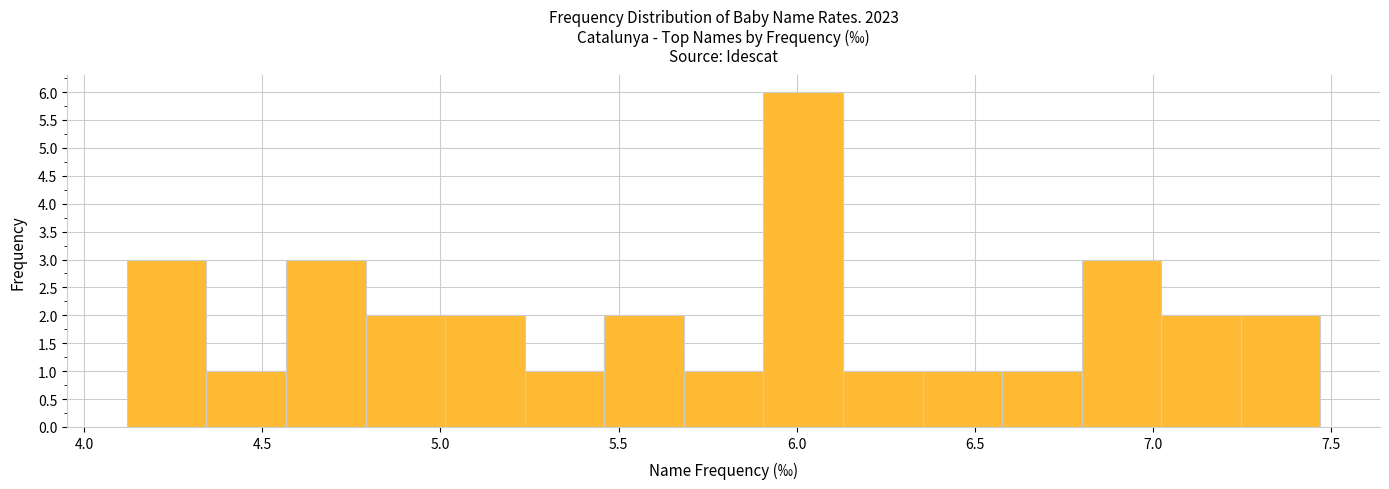

Over which range of the x-axis is the bar tallest?

5.90 to 6.15